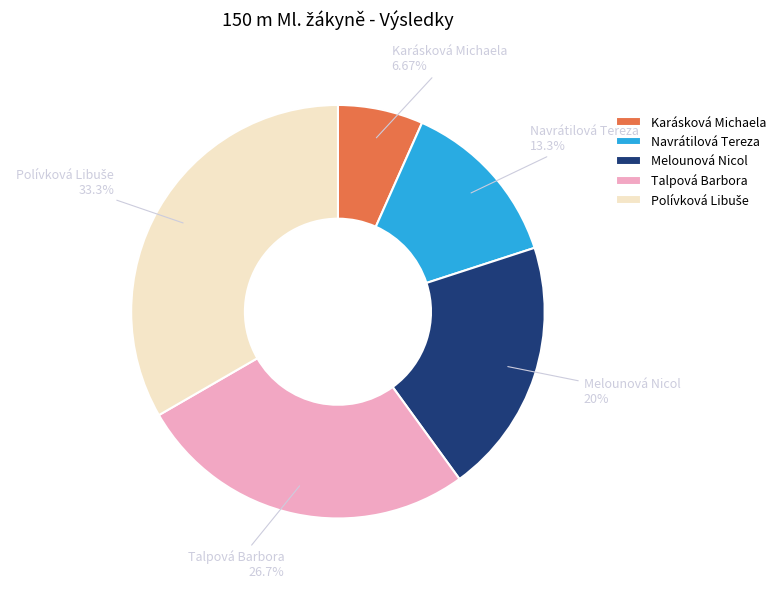

To the nearest percent, what is the average slice percentage?

20%